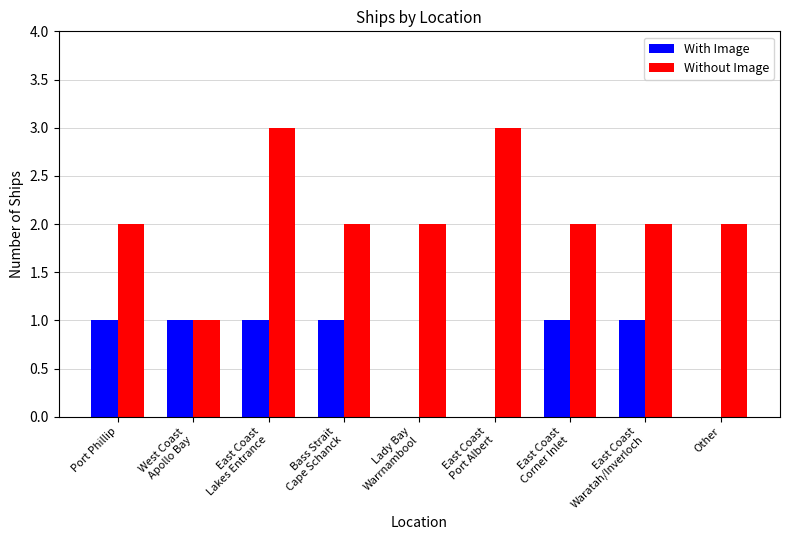

At which category is the sum across all series the highest?

East Coast
Lakes Entrance